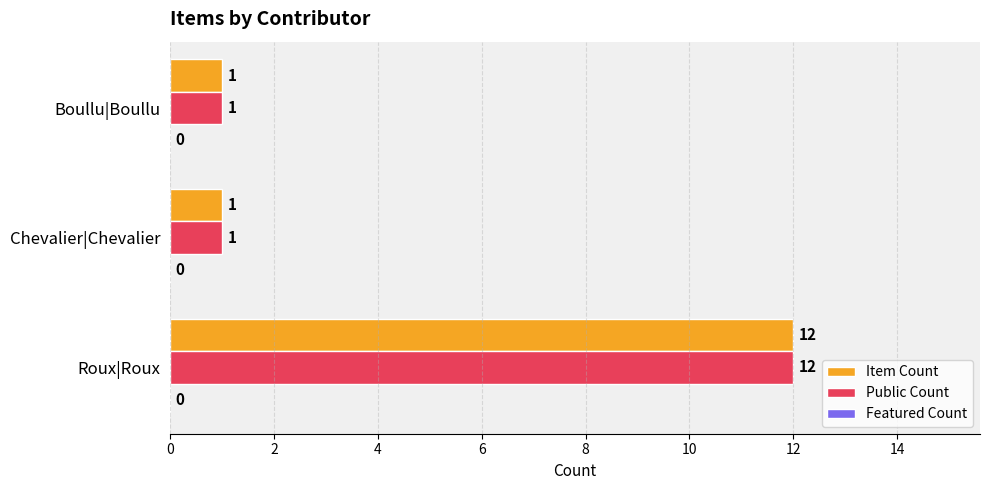

The value of Item Count at Boullu|Boullu is 2. True or false?

False